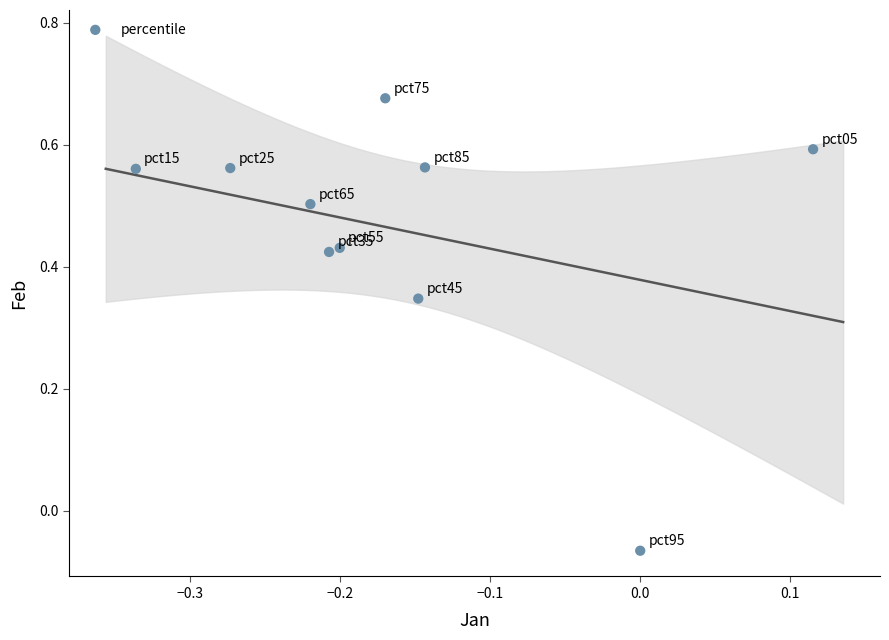

What is the average Y value?

0.5